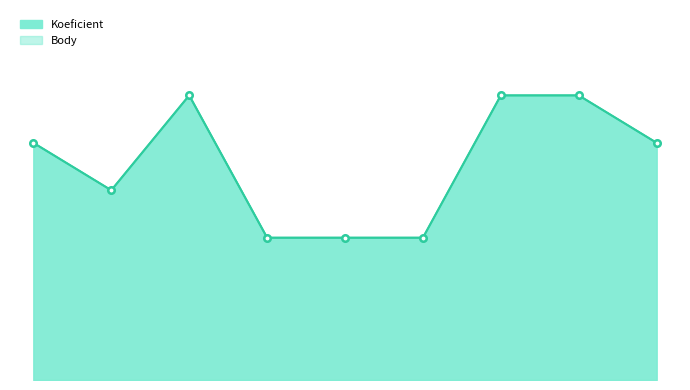

True or false: Body_line and Koeficient_line cross at least once.

False